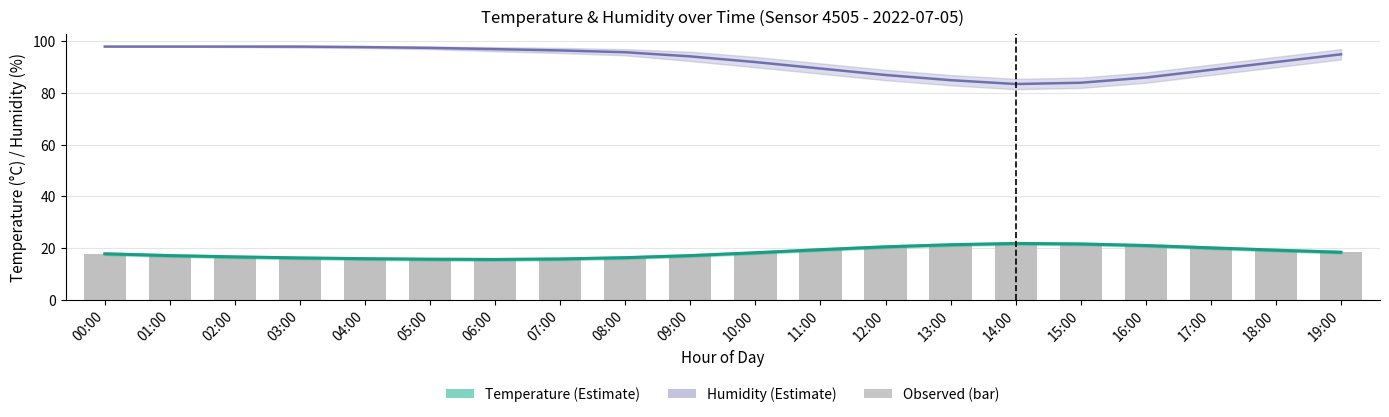

What is the greatest value displayed?

98.0